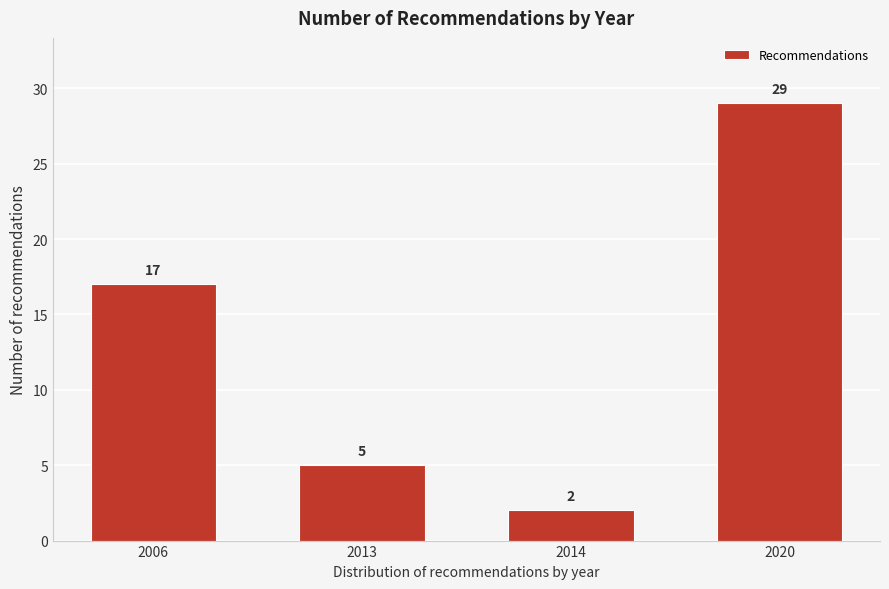

Reading left to right, what are all the values shown in this chart?

17	5	2	29